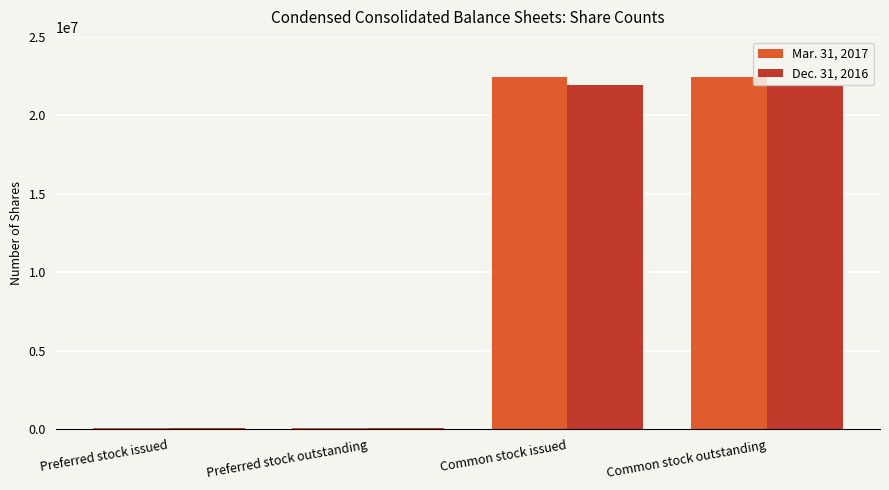

What are all the series names shown in the legend?

Mar. 31, 2017, Dec. 31, 2016